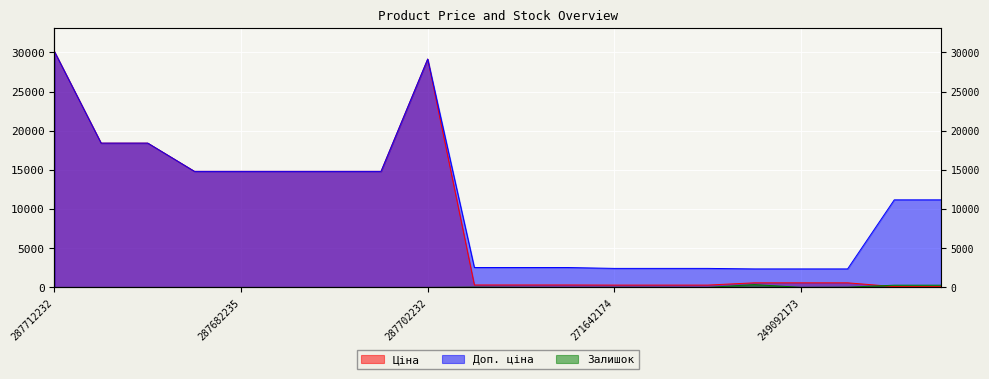

True or false: Ціна has a value of 171.6 at 239792197.

False